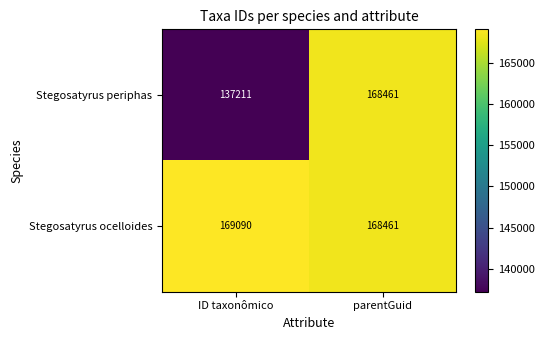

At which category does the chart reach its peak across all series?

ID taxonômico